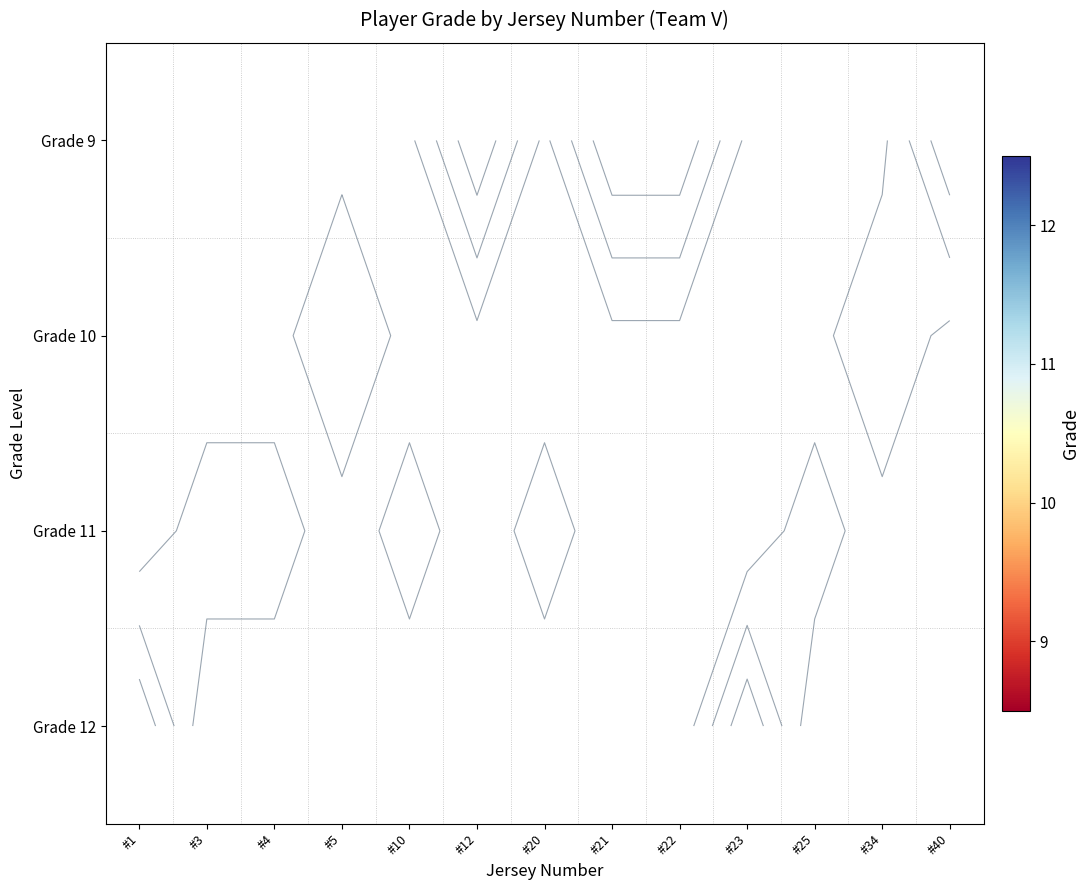

Between #21 and #3, which is larger?

#3